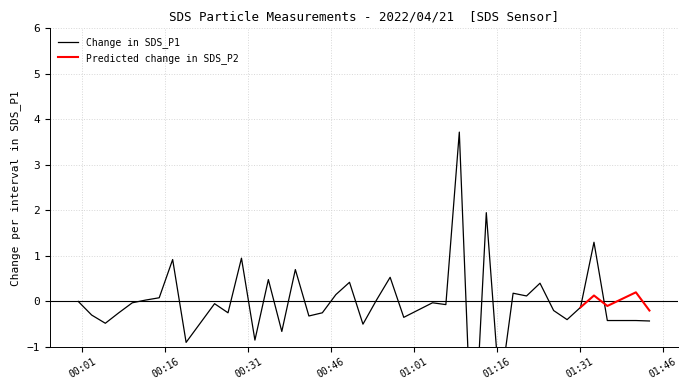

How many distinct data groups are displayed?

2